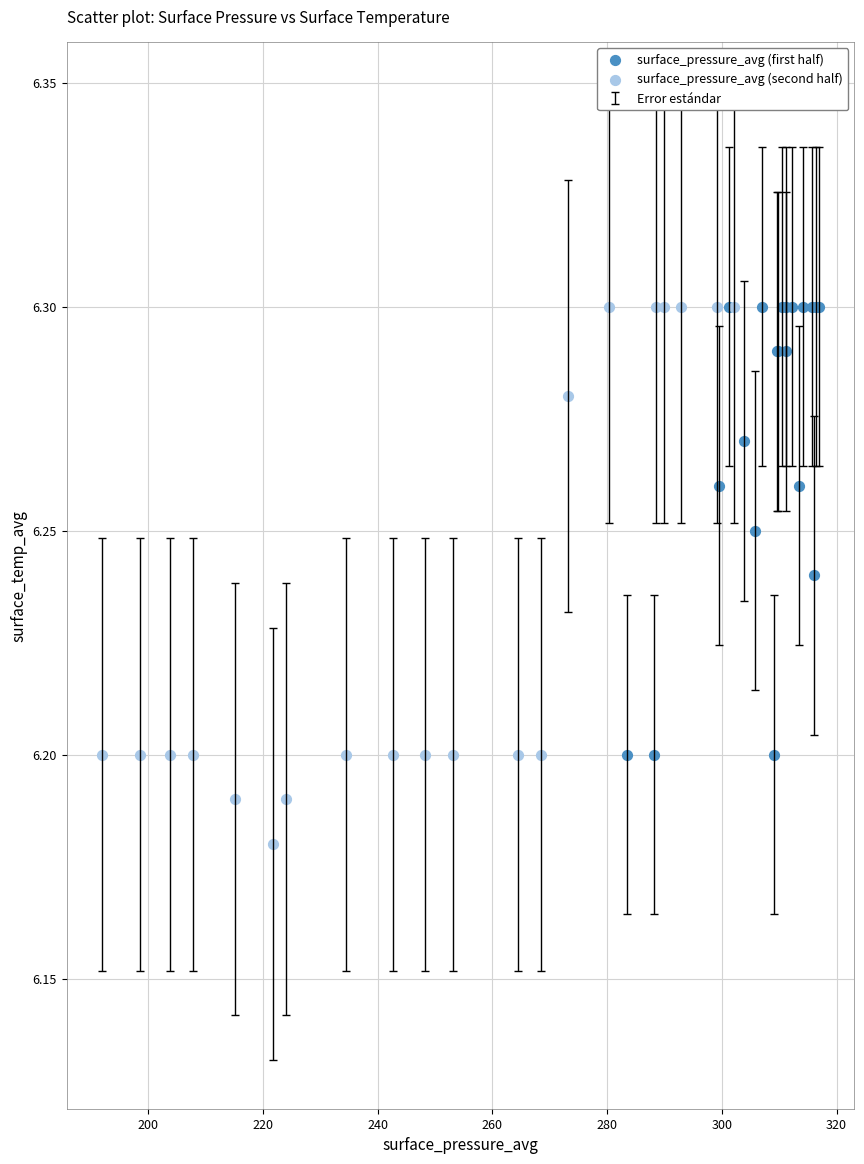

Which series has the largest Y range (max minus min)?

surface_pressure_avg (second half)